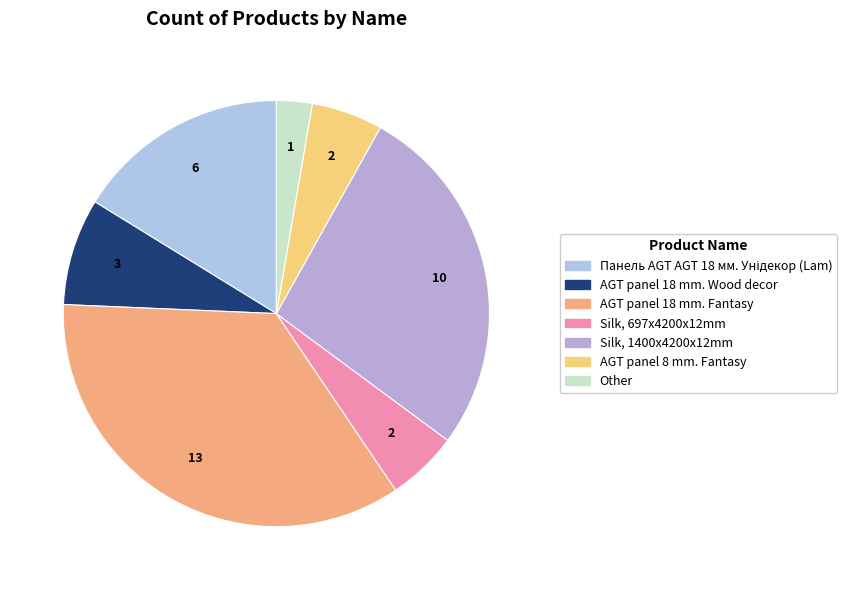

Is it true that AGT panel 18 mm. Fantasy is 35% of the pie?

True